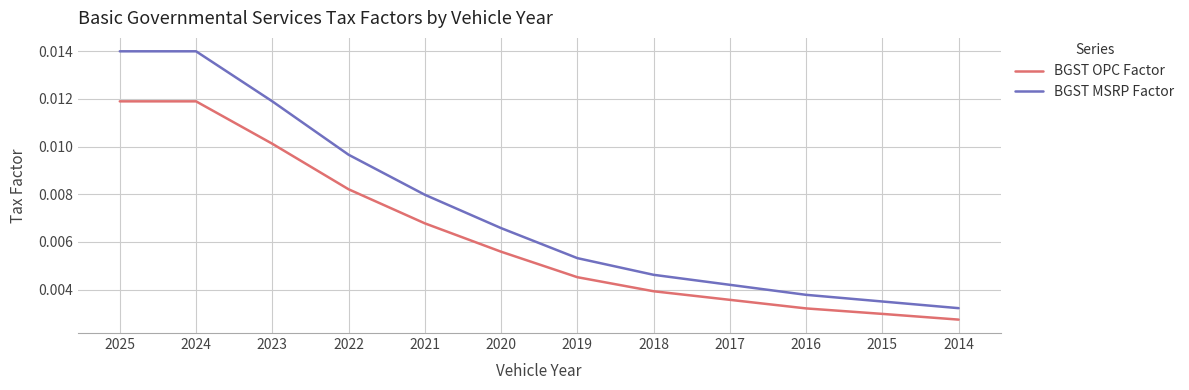

Rank the series by their maximum value, from lowest to highest.

BGST OPC Factor, BGST MSRP Factor